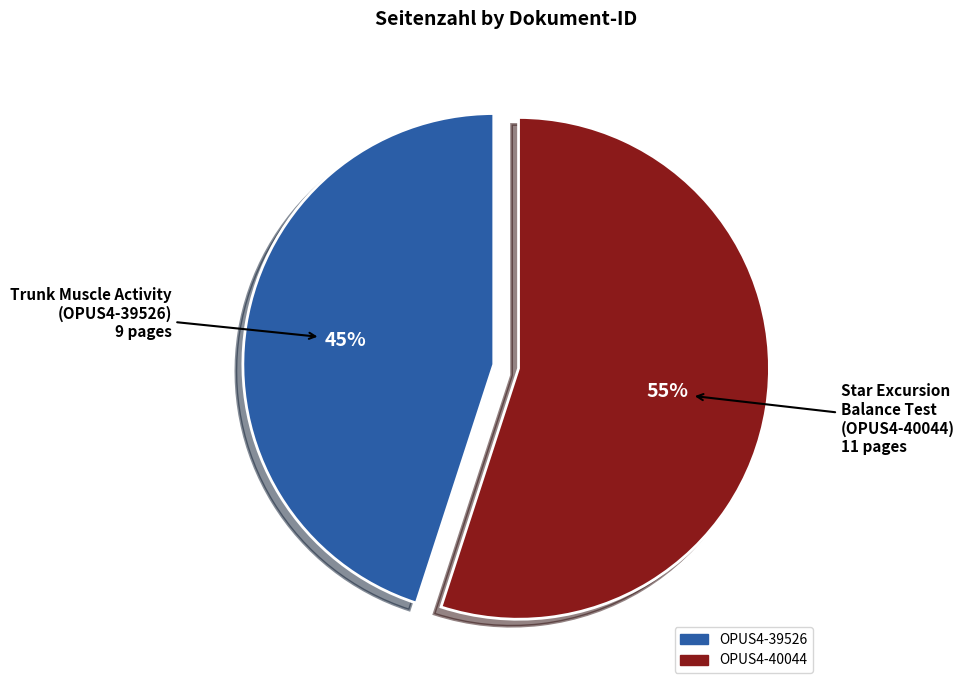

To the nearest percent, what percentage of the pie is OPUS4-40044?

55%